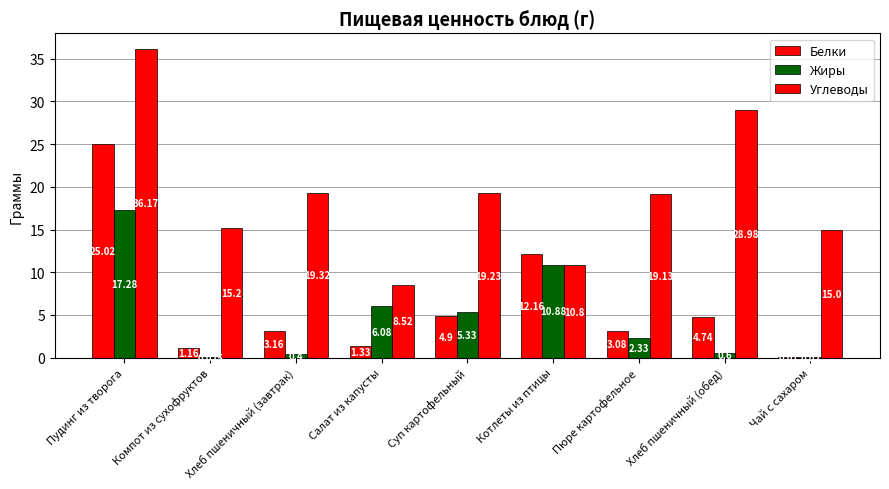

Which series has the largest total across all categories?

Углеводы